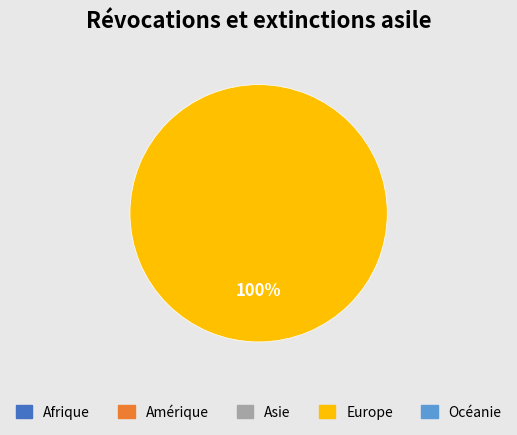

Is there any slice that represents more than half of the pie?

Yes